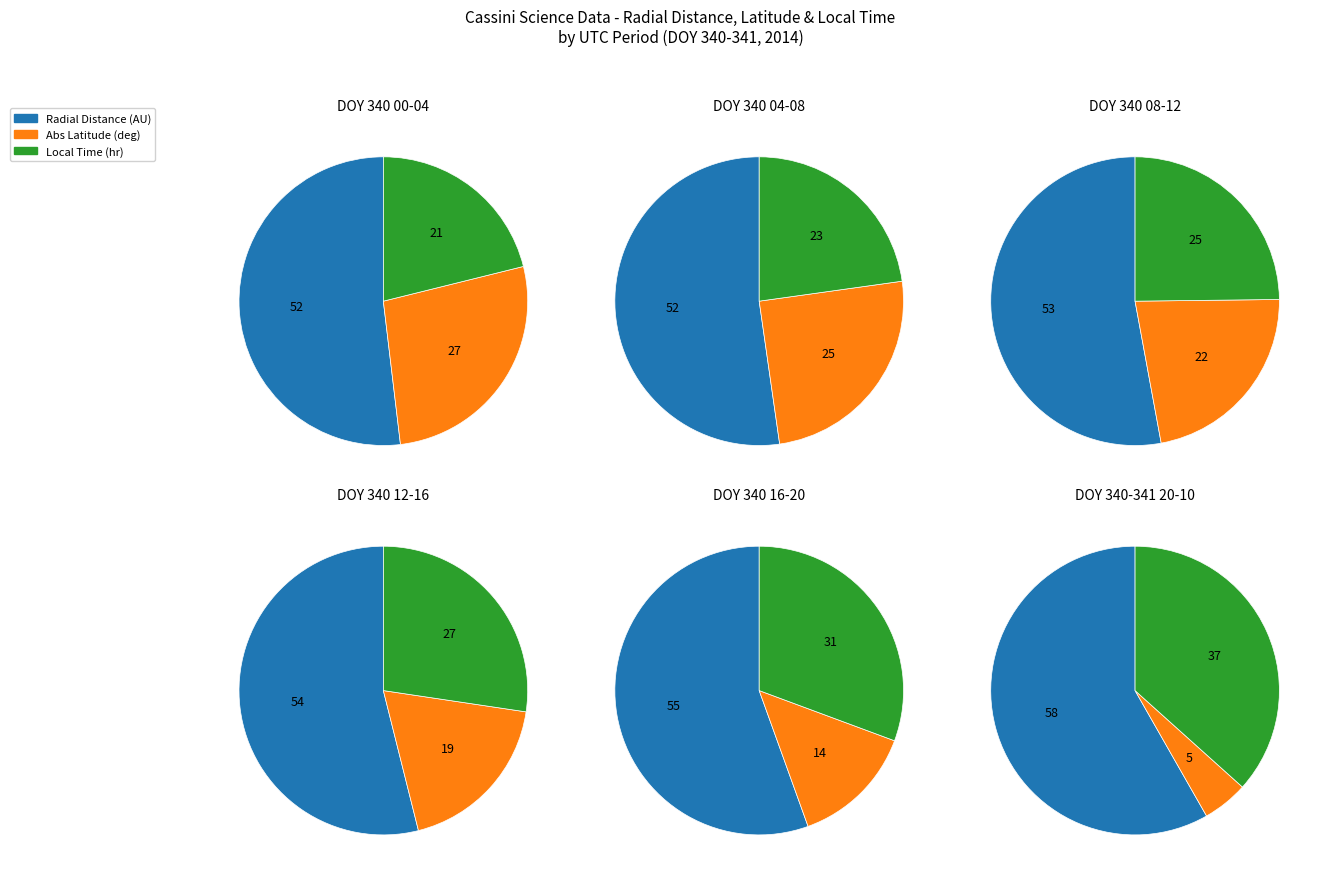

Is it true that 2014-340T14:30 is 1% of the pie?

False